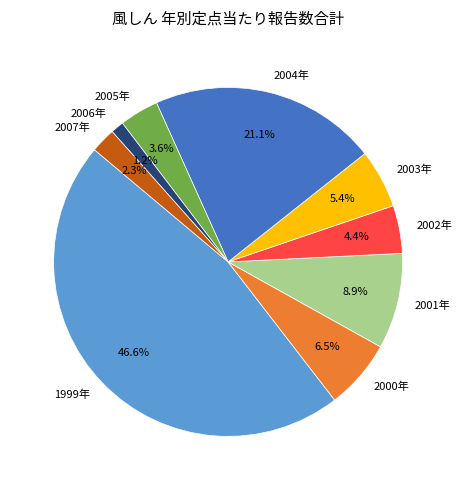

To the nearest percent, what is the difference between the 2006年 and 2005年 slice percentages?

2%